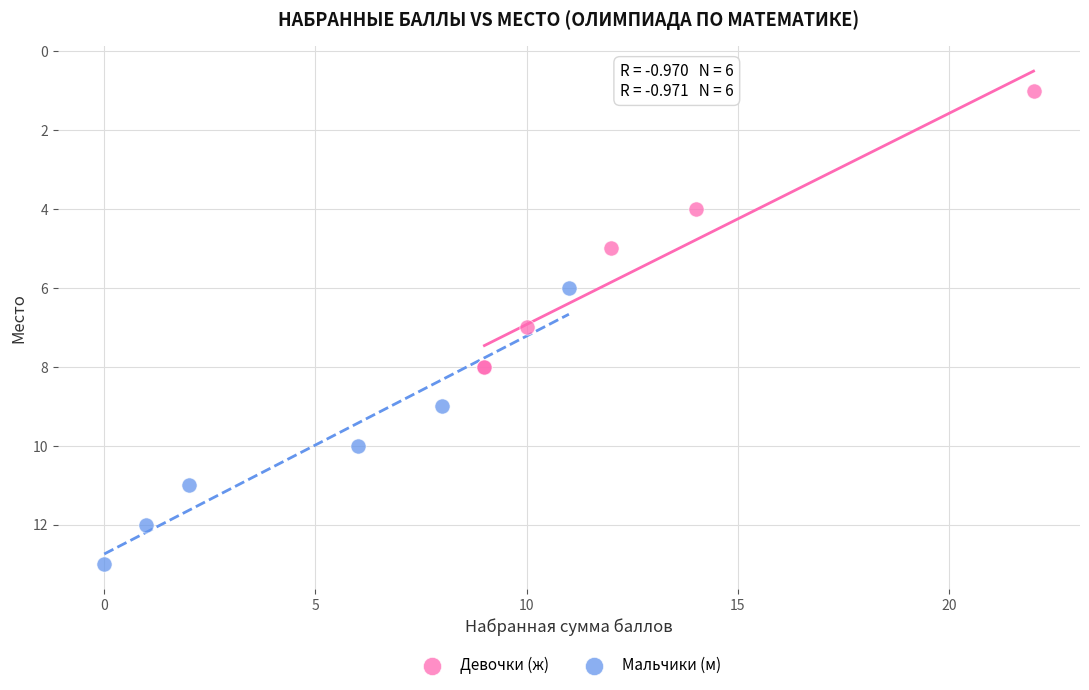

Which series contains the lowest Y value?

Девочки (ж)